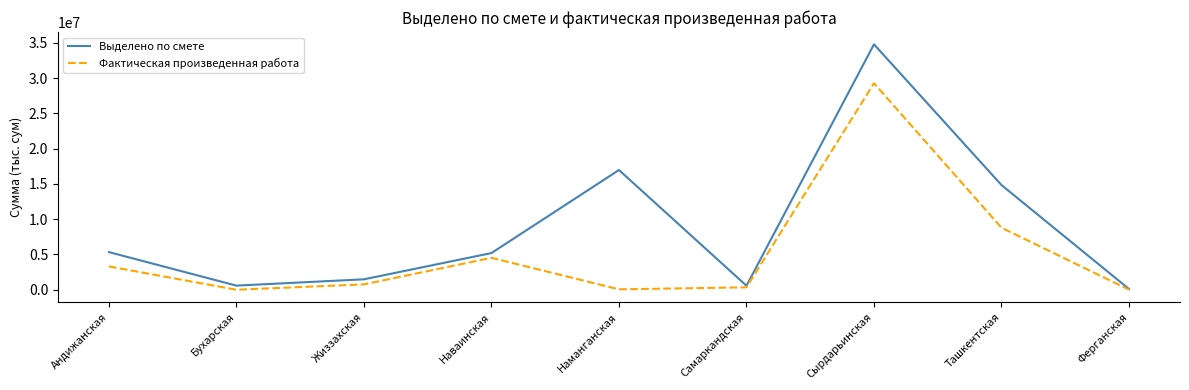

Rank the series by their average value, from lowest to highest.

Фактическая произведенная работа, Выделено по смете